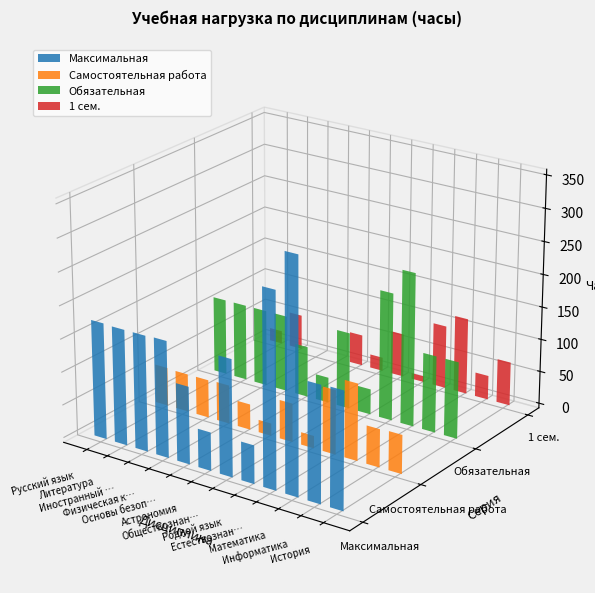

True or false: Обязательная has a value of 25 at Родной язык.

False